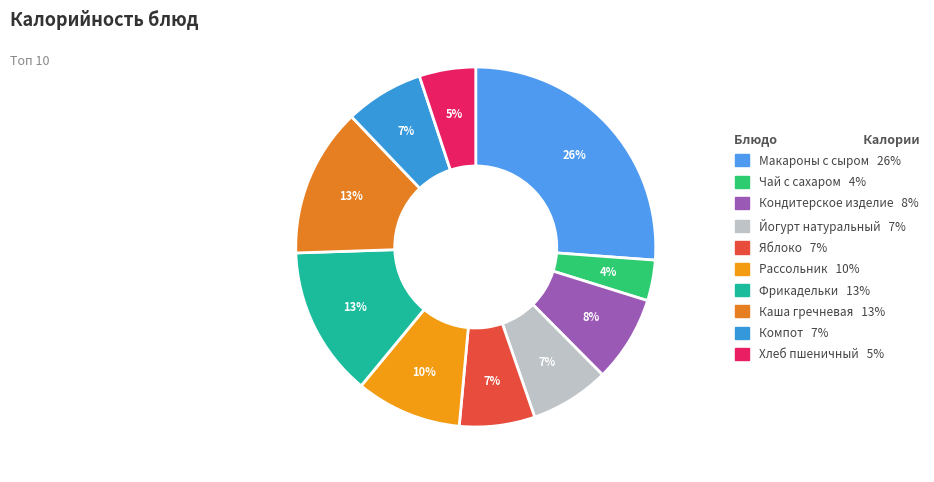

To the nearest percent, what portion does Каша гречневая represent?

13%